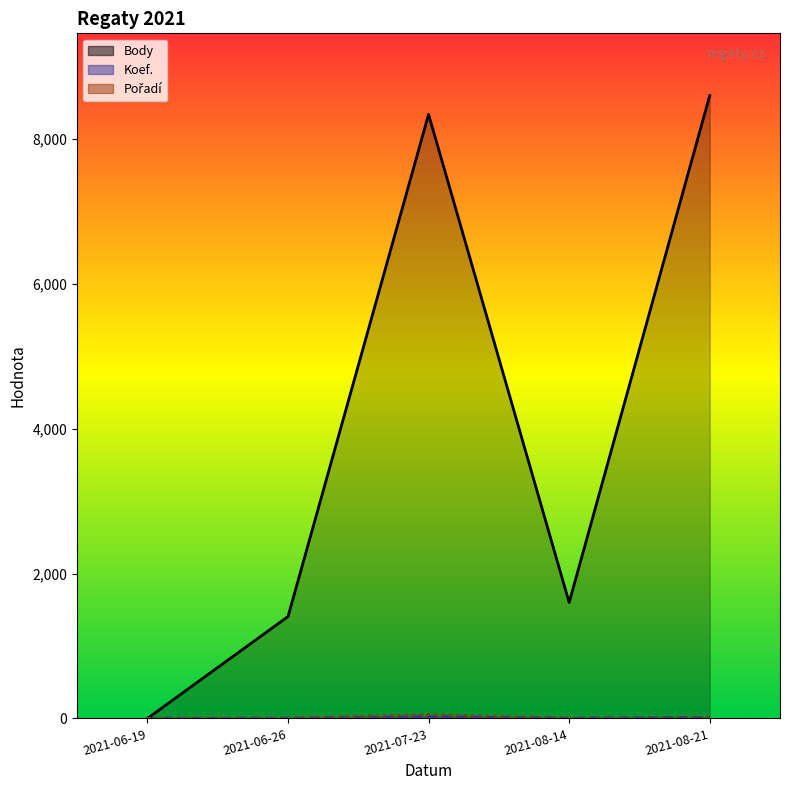

At which label does Pořadí (line) reach its peak?

2021-07-23